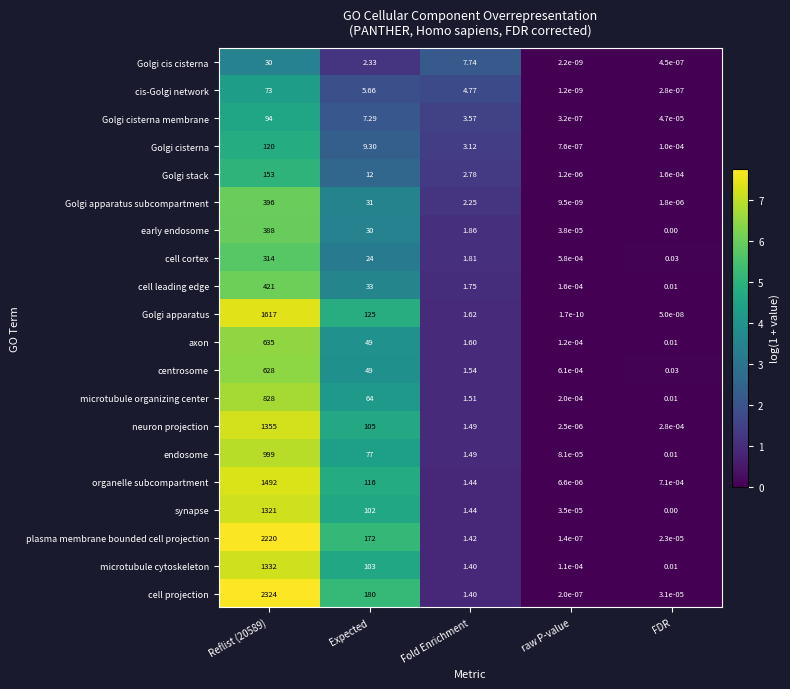

List the series in order of their peak value, lowest first.

Golgi cis cisterna, cis-Golgi network, Golgi cisterna membrane, Golgi cisterna, Golgi stack, cell cortex, early endosome, Golgi apparatus subcompartment, cell leading edge, centrosome, axon, microtubule organizing center, endosome, synapse, microtubule cytoskeleton, neuron projection, organelle subcompartment, Golgi apparatus, plasma membrane bounded cell projection, cell projection